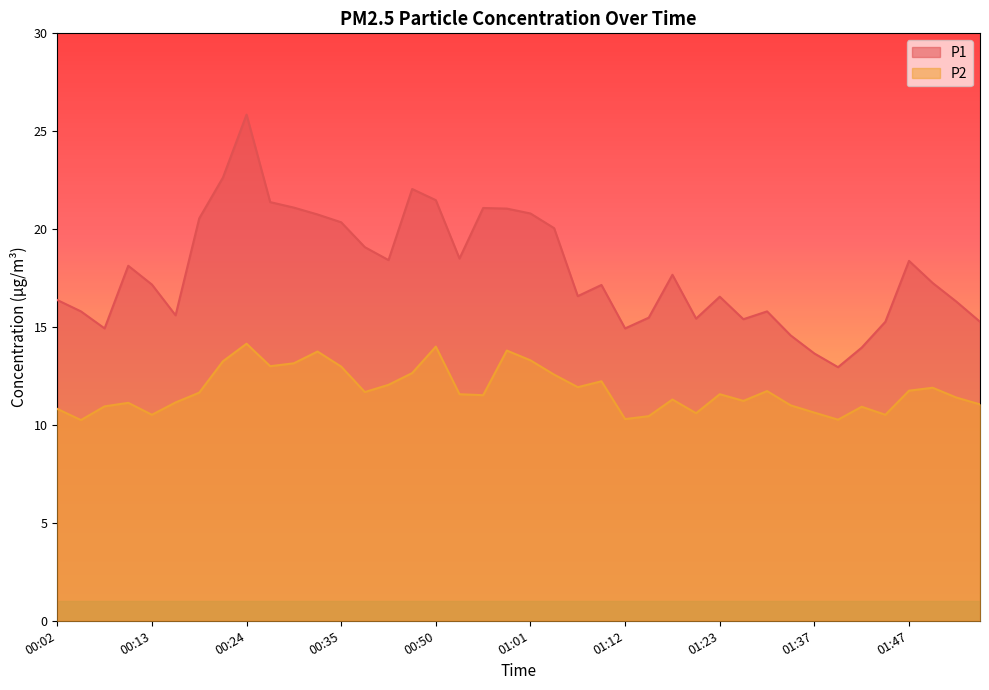

How many lines are shown in the chart?

2